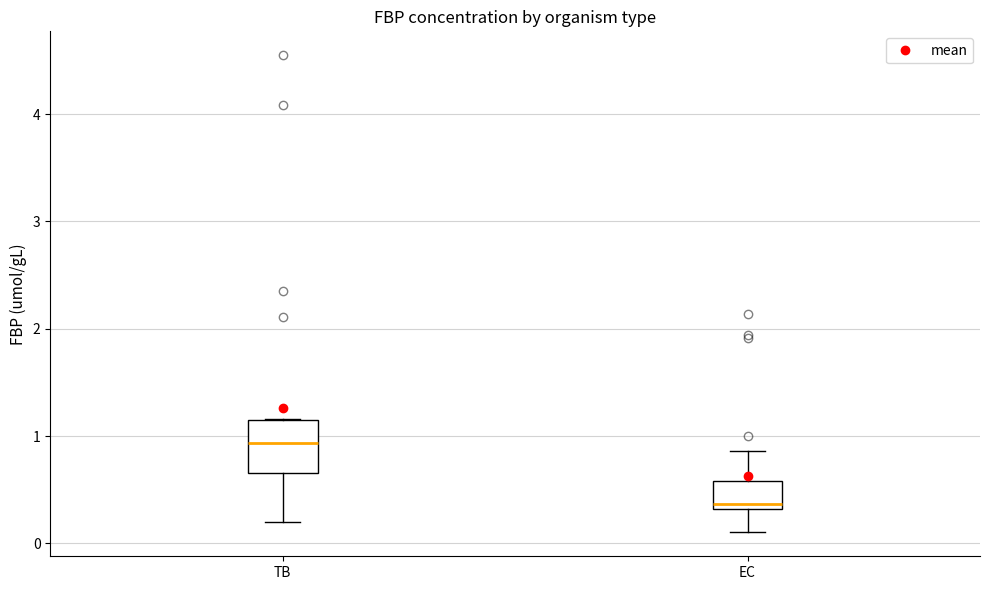

Which box is the tallest, from its lower edge to its upper edge?

TB